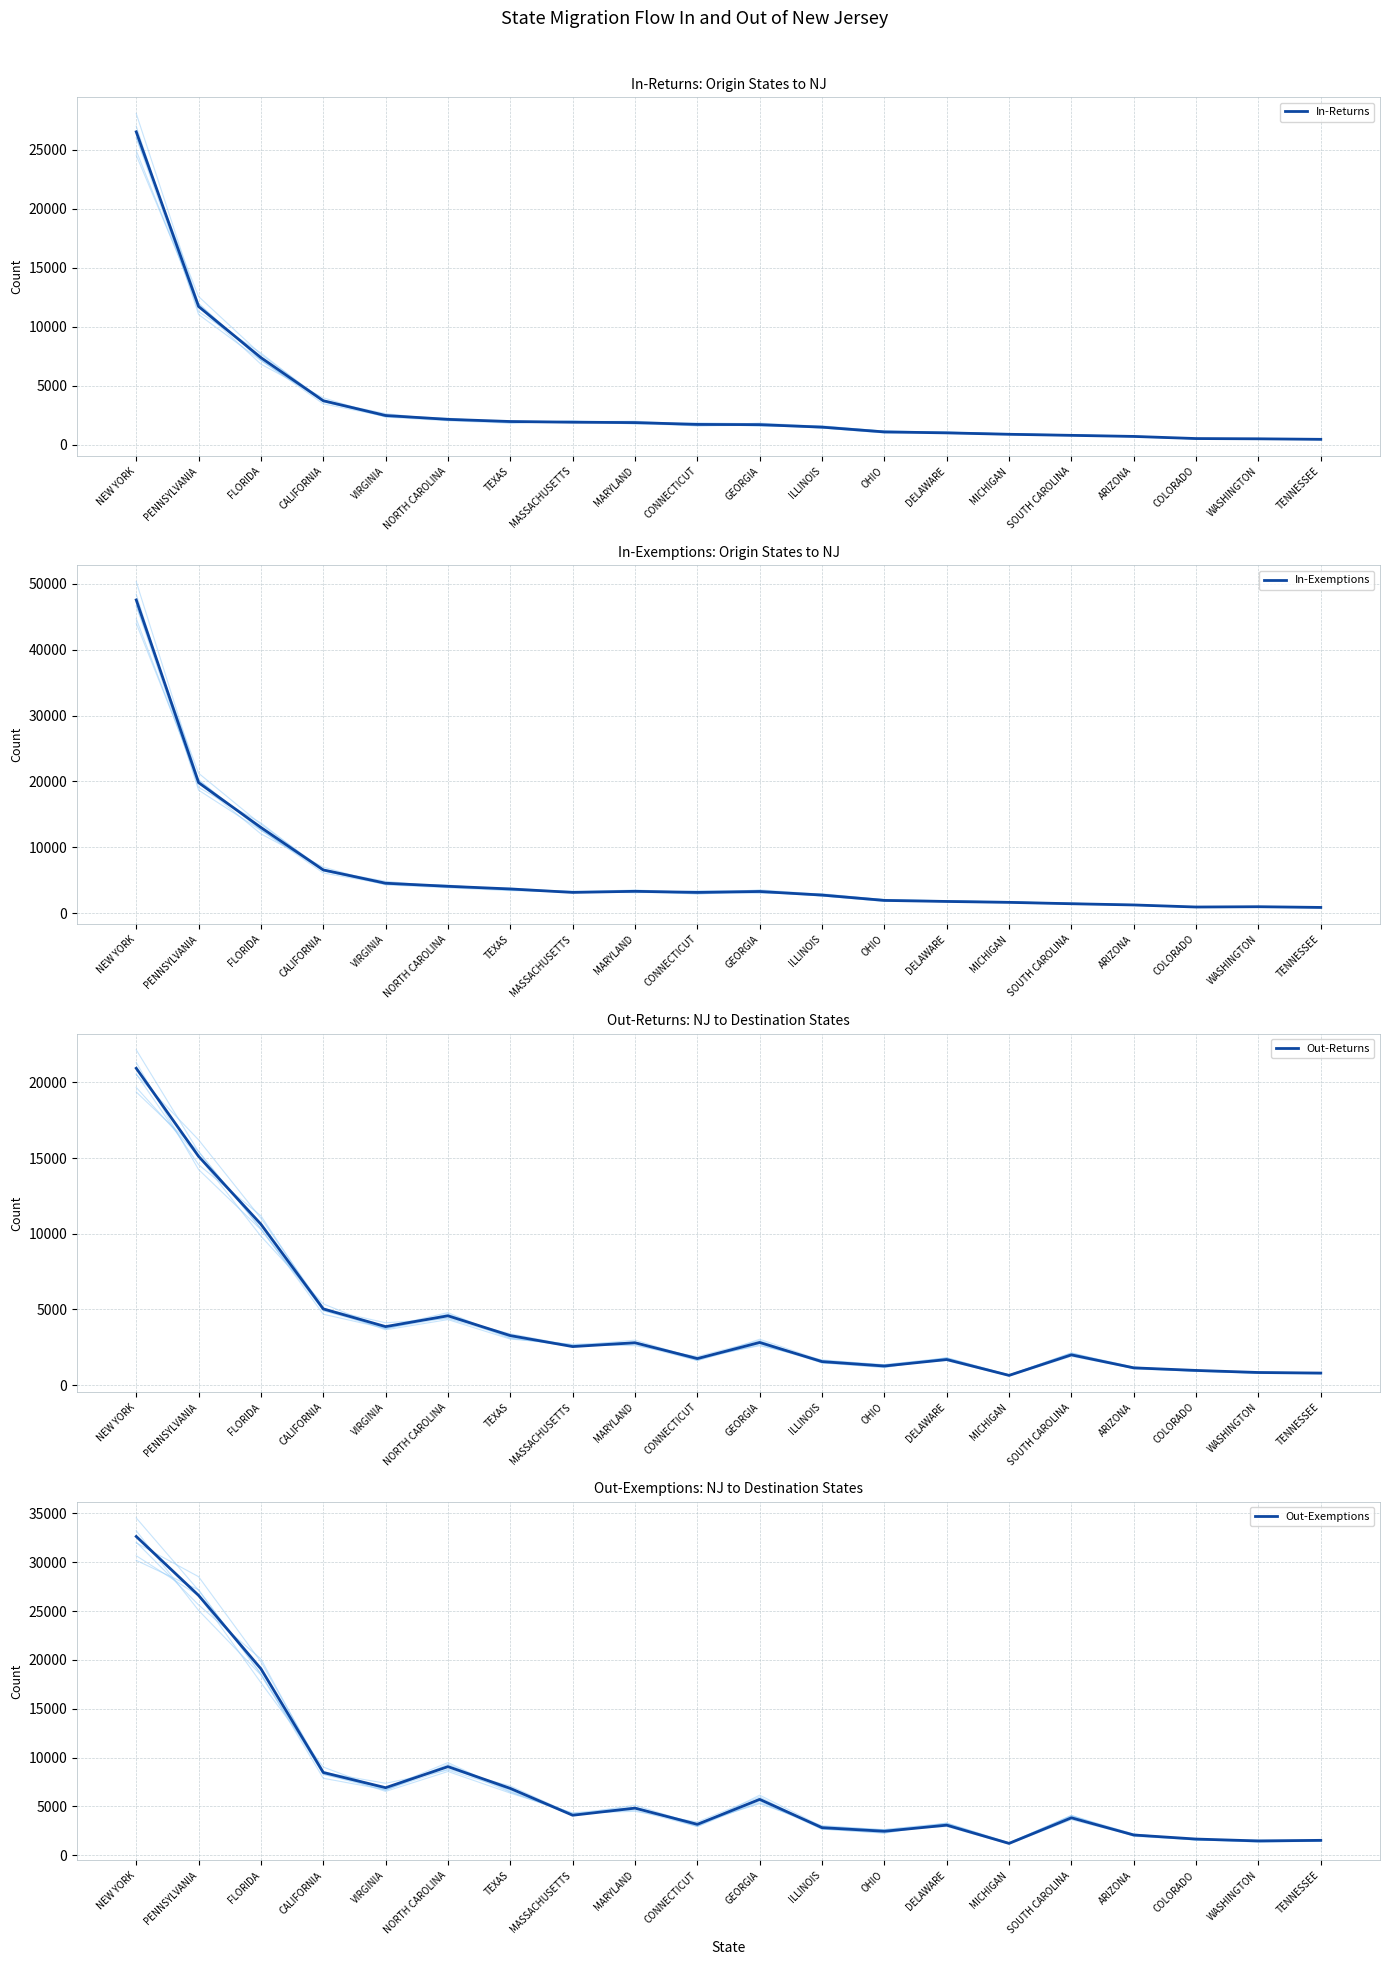

What is the sum of all Out-Exemptions values?

147417